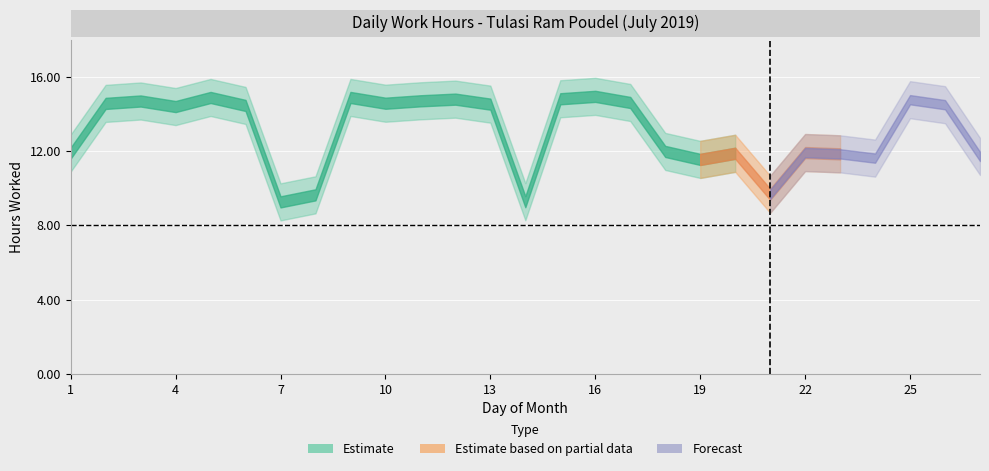

What is the average value of the Low (hours) series?

13.1